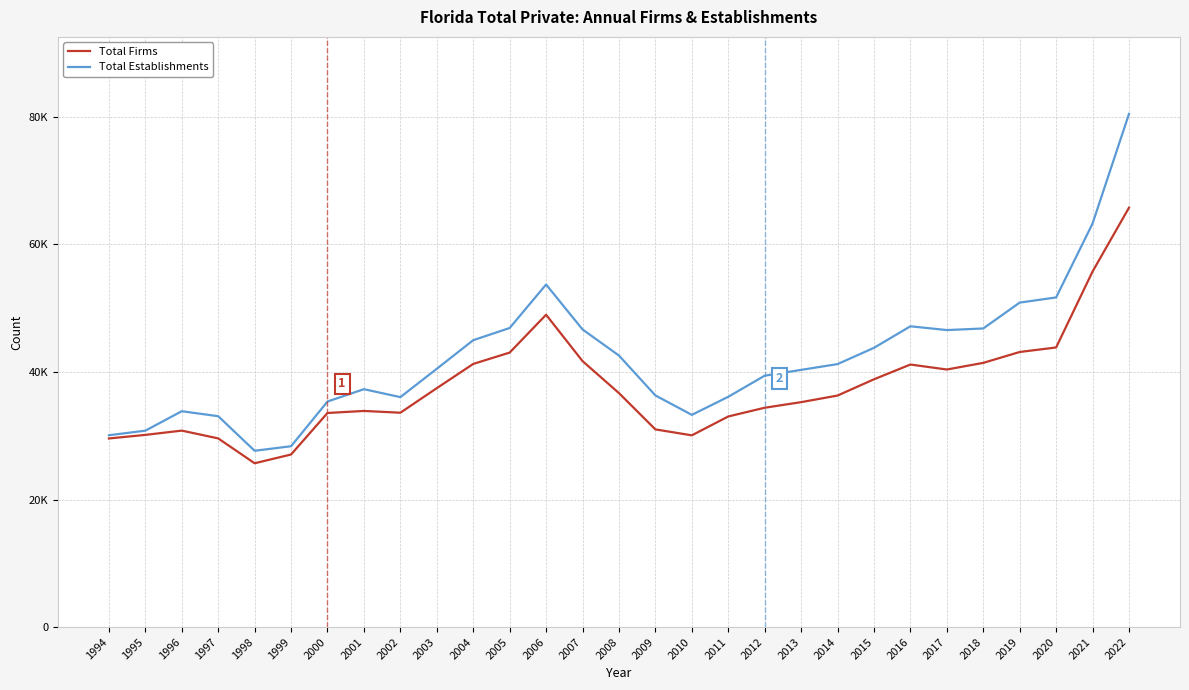

What is the total value across all series at 2020?

95540